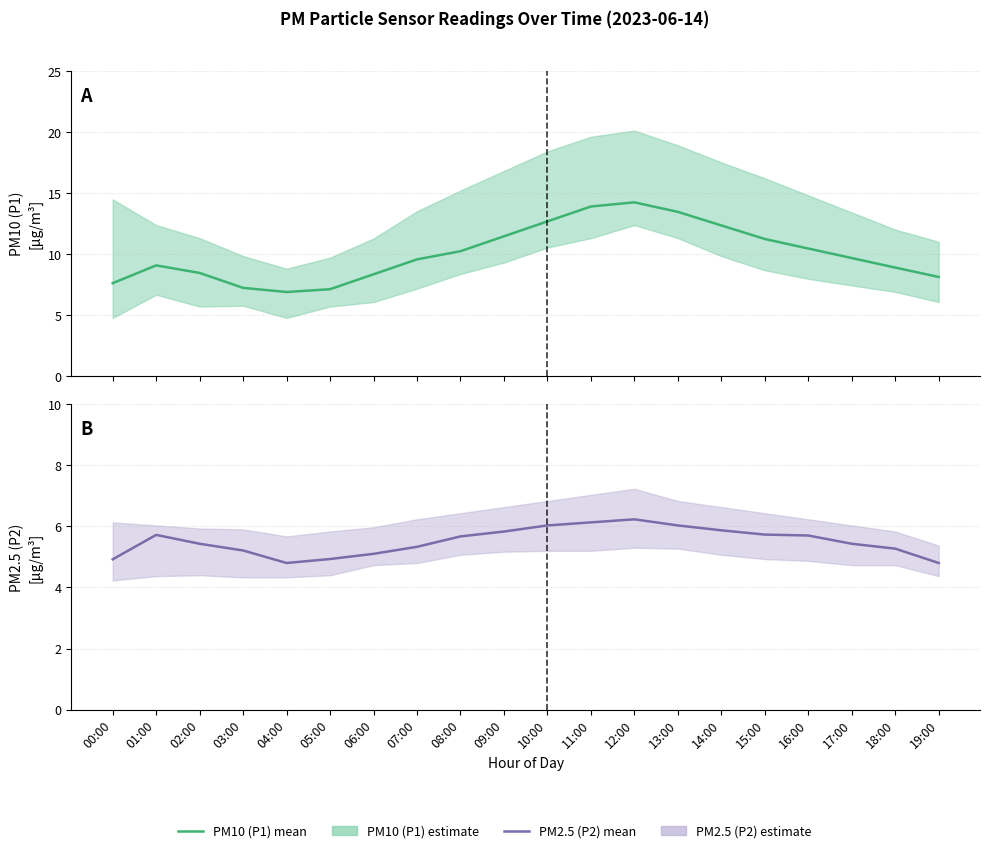

True or false: PM2.5 (P2) and PM10 (P1) intersect in this chart.

False